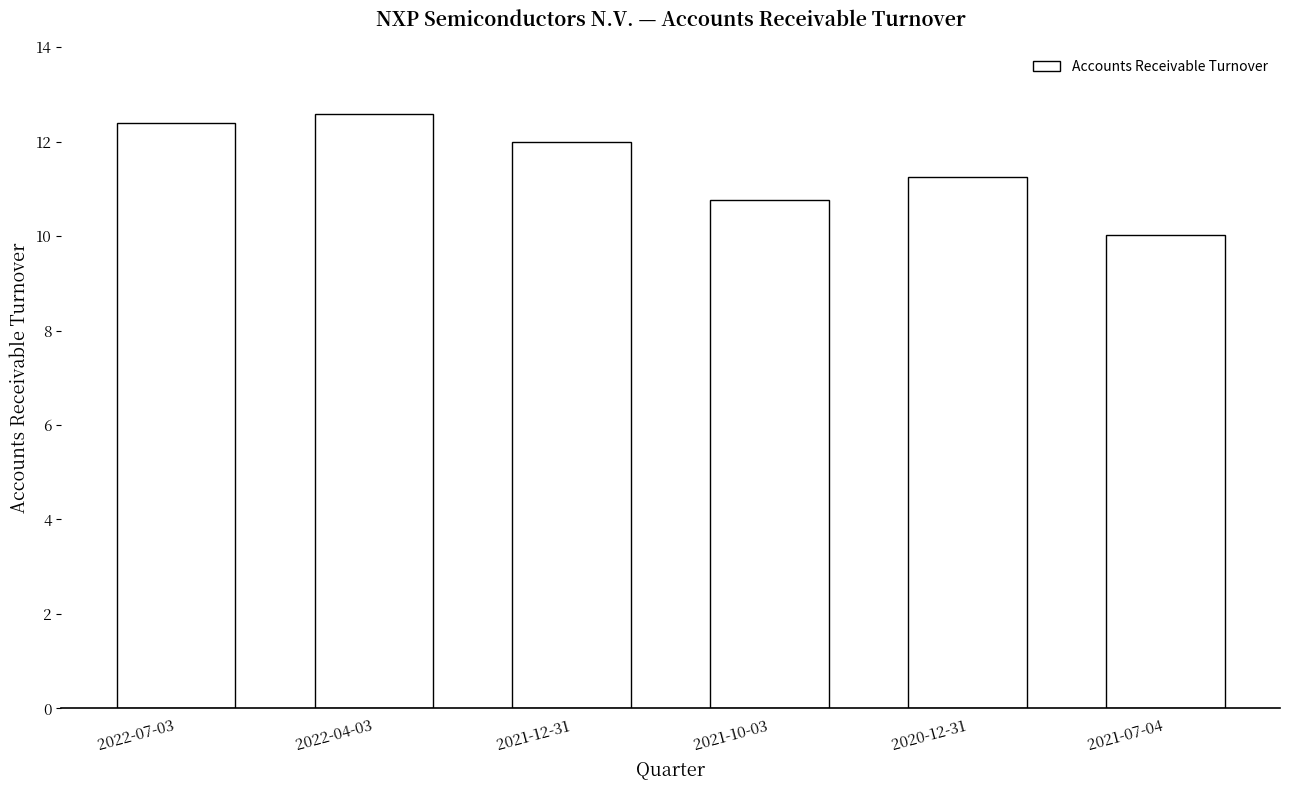

What is the maximum value shown in the chart?

12.6